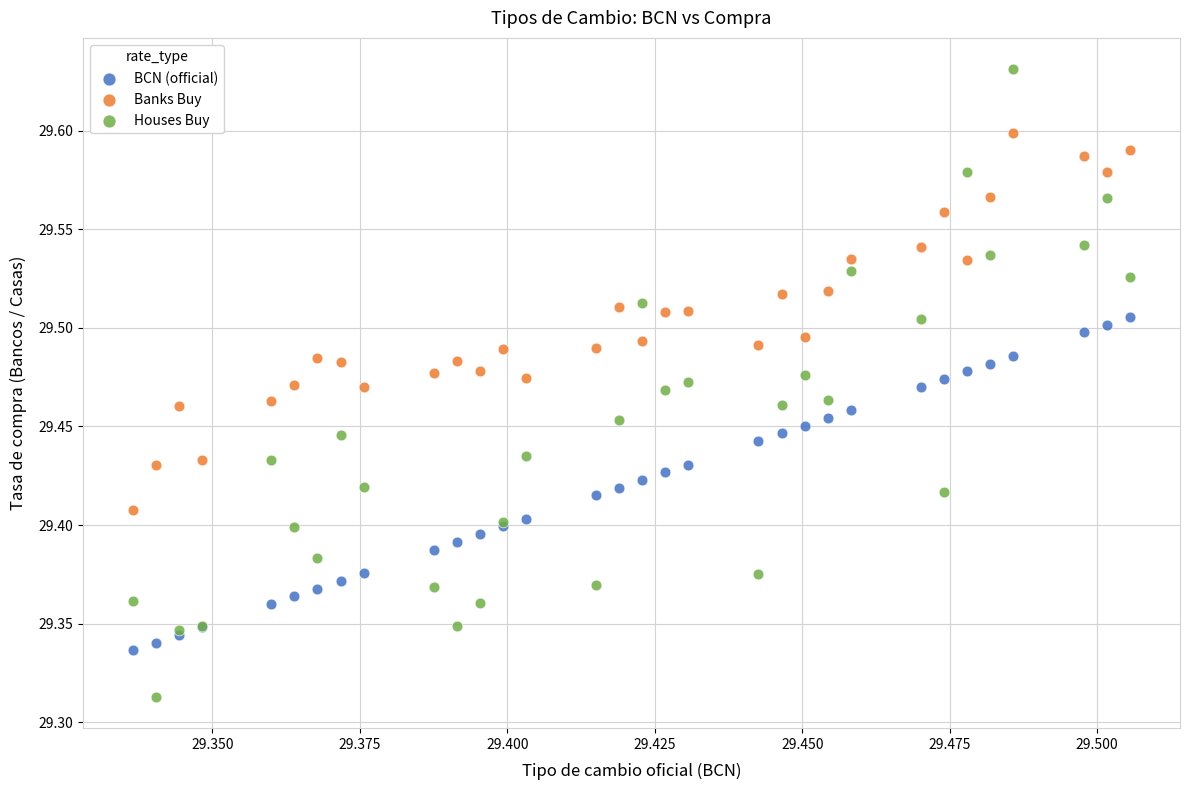

Which series has the largest Y range (max minus min)?

Houses Buy